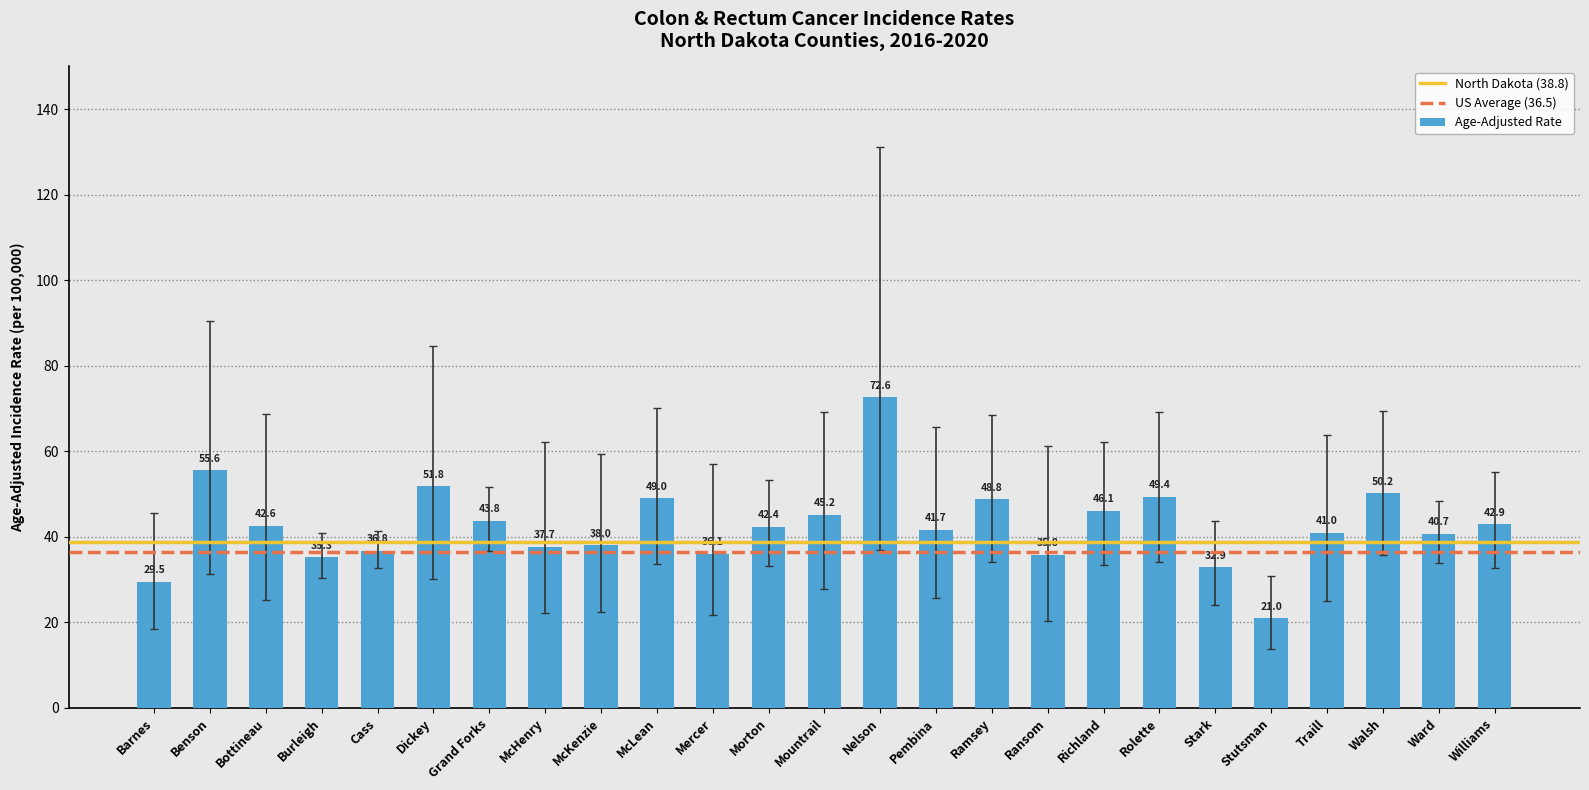

Rank the categories by value from highest to lowest.

Nelson, Benson, Dickey, Walsh, Rolette, McLean, Ramsey, Richland, Mountrail, Grand Forks, Williams, Bottineau, Morton, Pembina, Traill, Ward, McKenzie, McHenry, Cass, Mercer, Ransom, Burleigh, Stark, Barnes, Stutsman